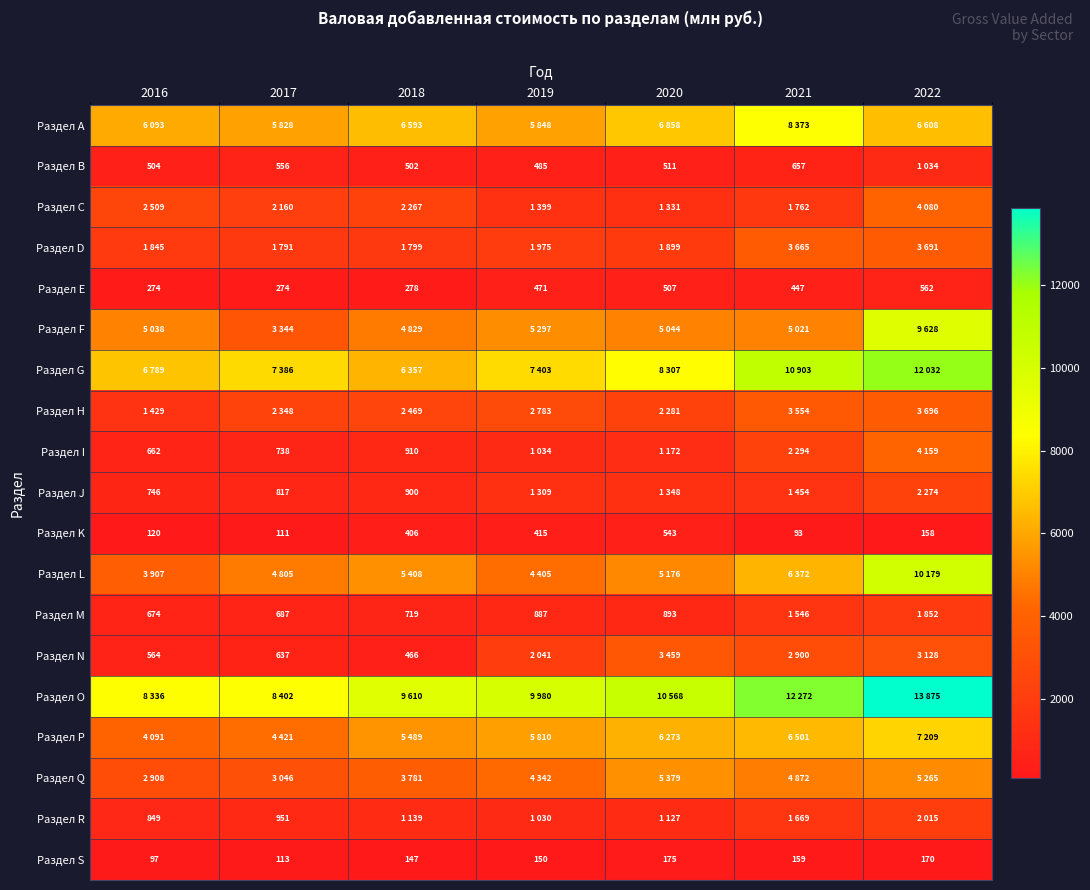

Is it true that Раздел E equals 104 at 2017?

False